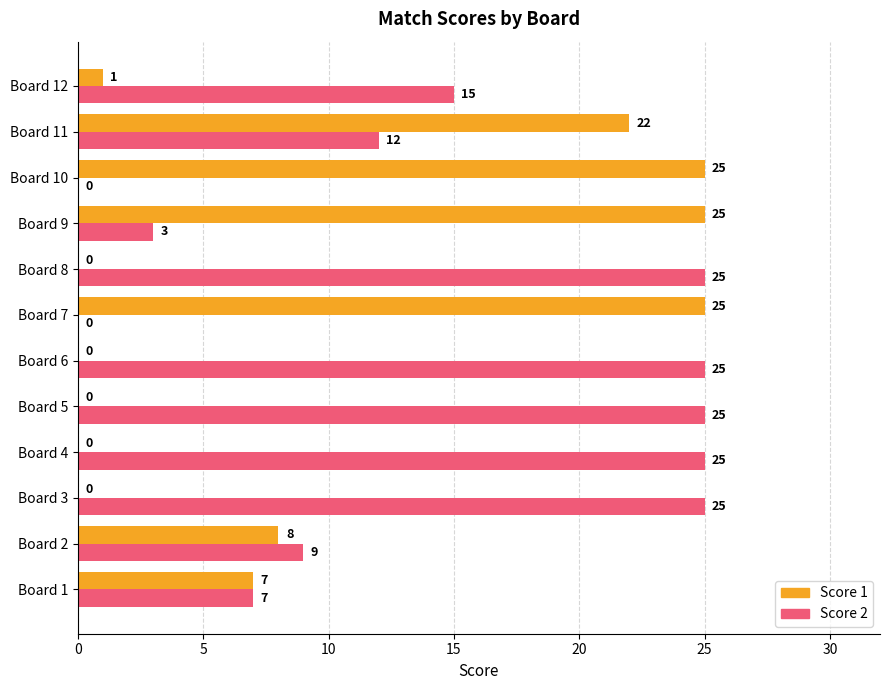

Which series changed the most between Board 1 and Board 5?

Score 2